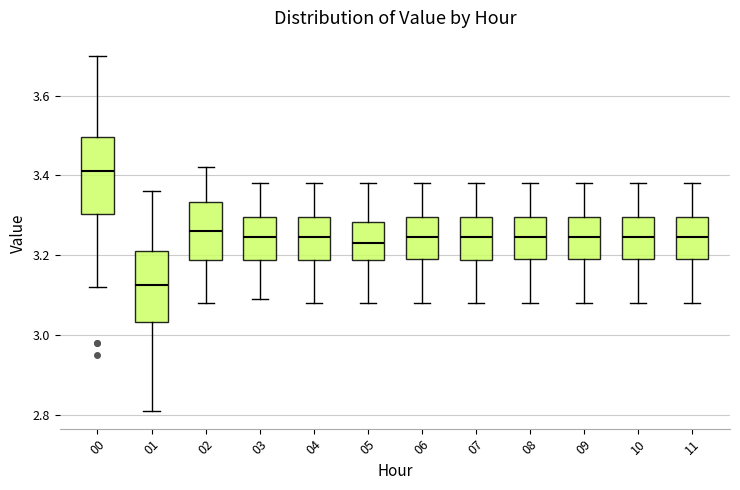

Which box has the lowest median line?

01